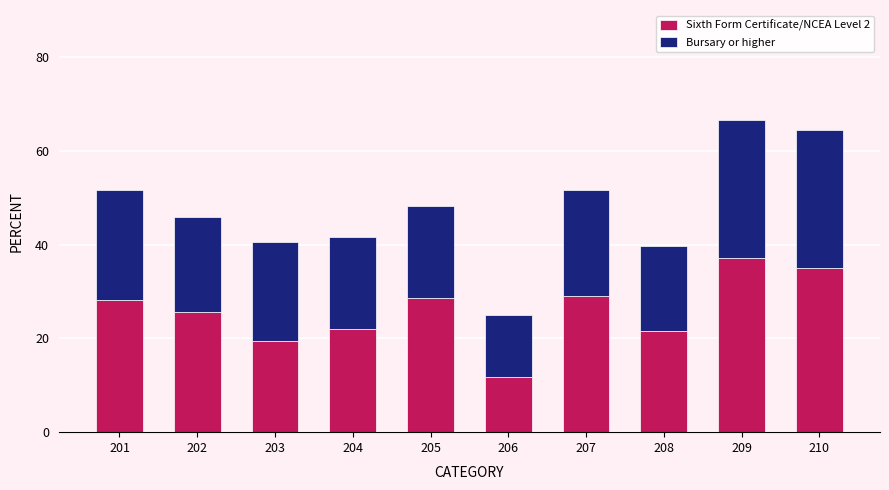

What is the difference between the maximum and minimum values in the Sixth Form Certificate/NCEA Level 2 series?

25.4